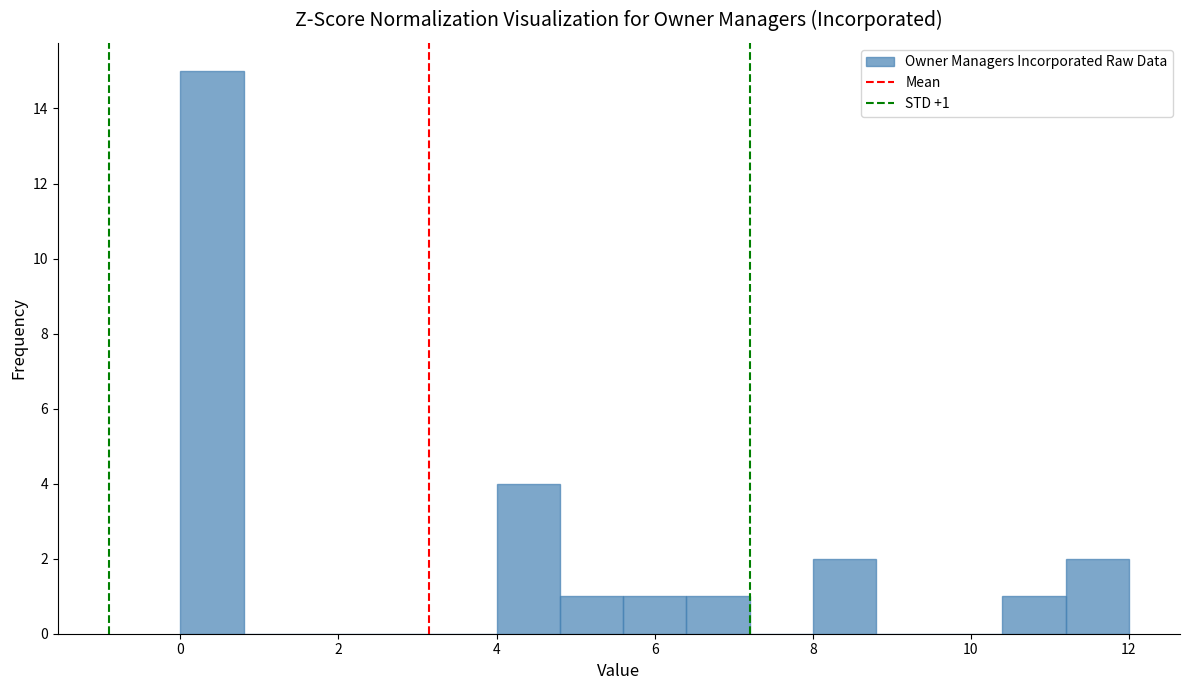

Which range on the x-axis has the tallest bar?

0.0 to 0.8